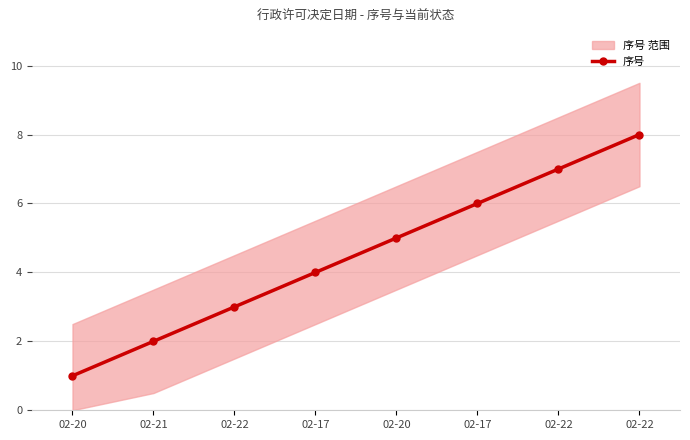

What is the sum of the values at 02-21 and 02-17?

6